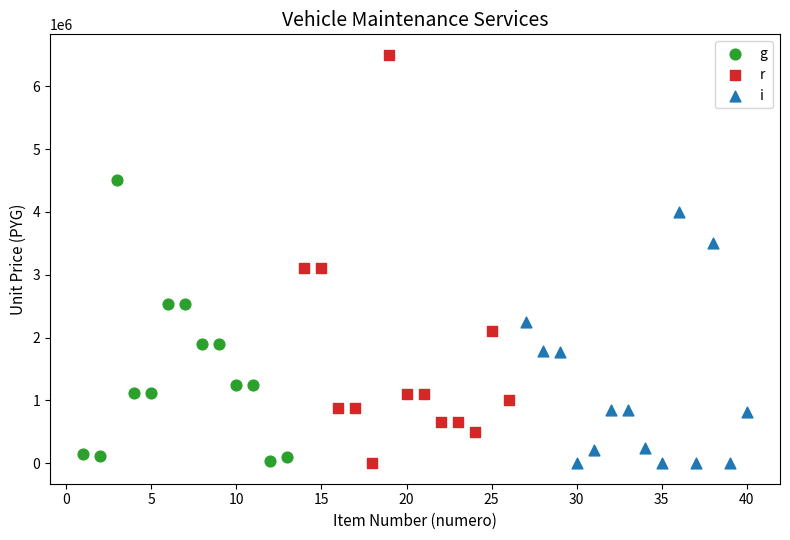

What are all the series names shown in the legend?

g, r, i